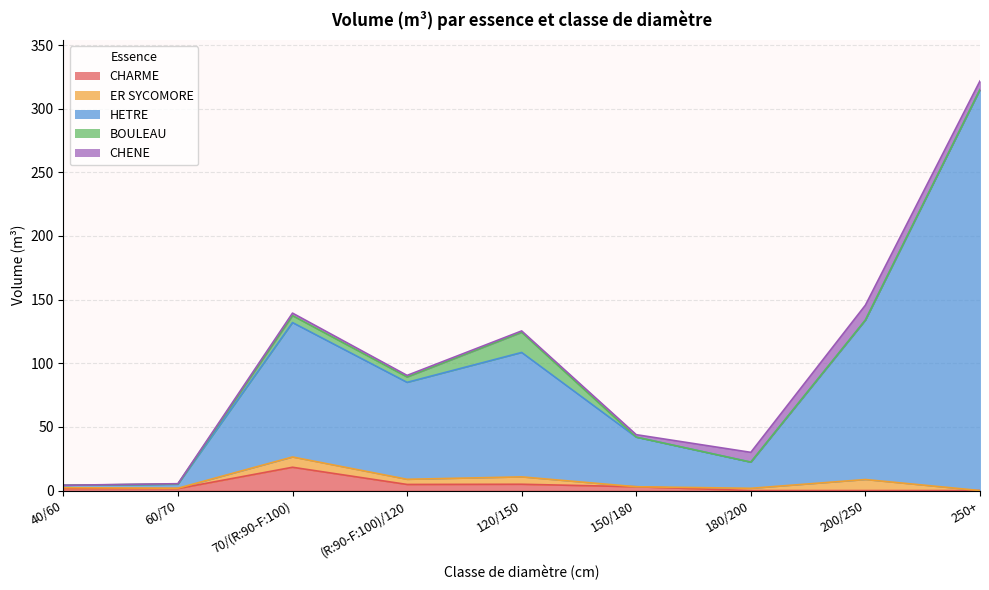

Which series has the widest spread of values?

HETRE